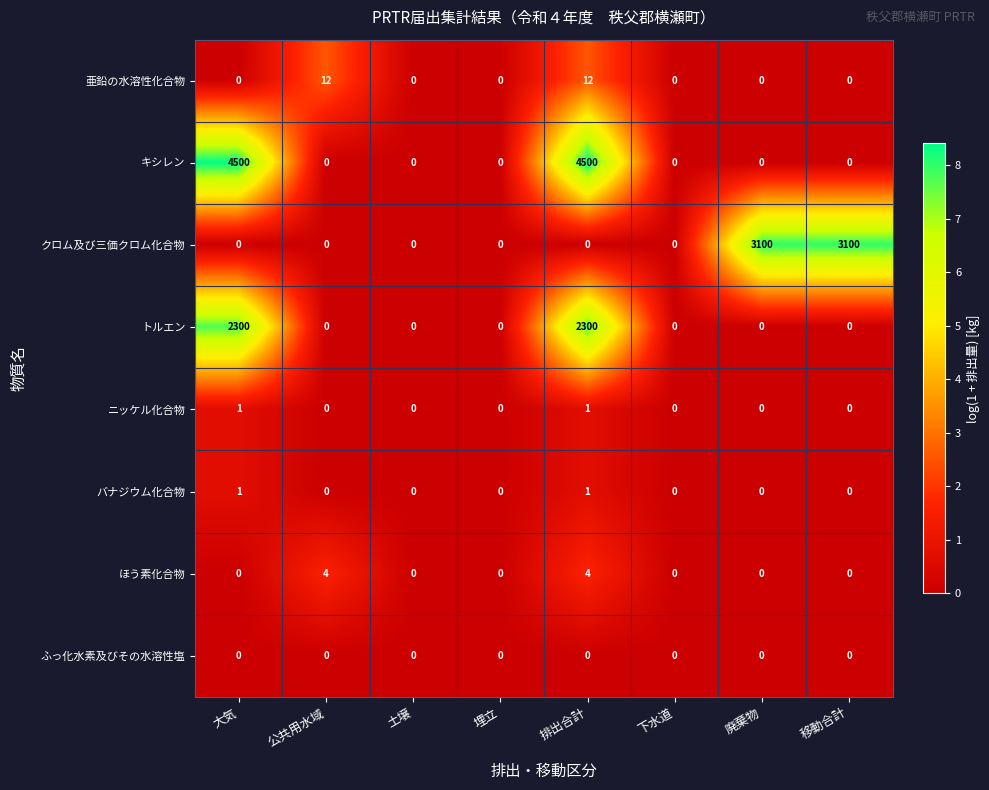

Which series changed the most between 公共用水域 and 土壌?

亜鉛の水溶性化合物